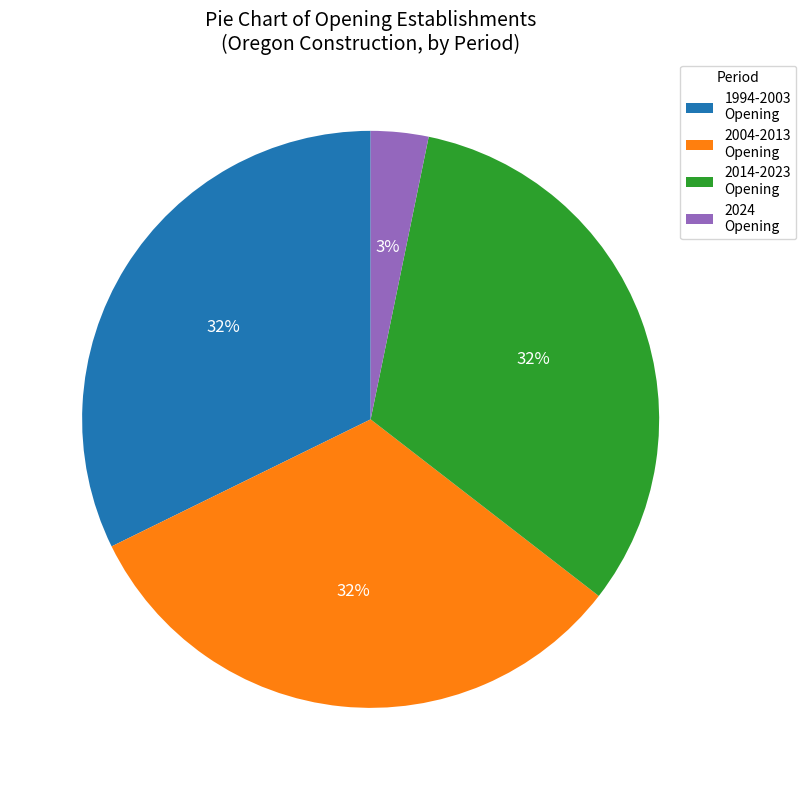

Is there a majority slice in this chart?

No